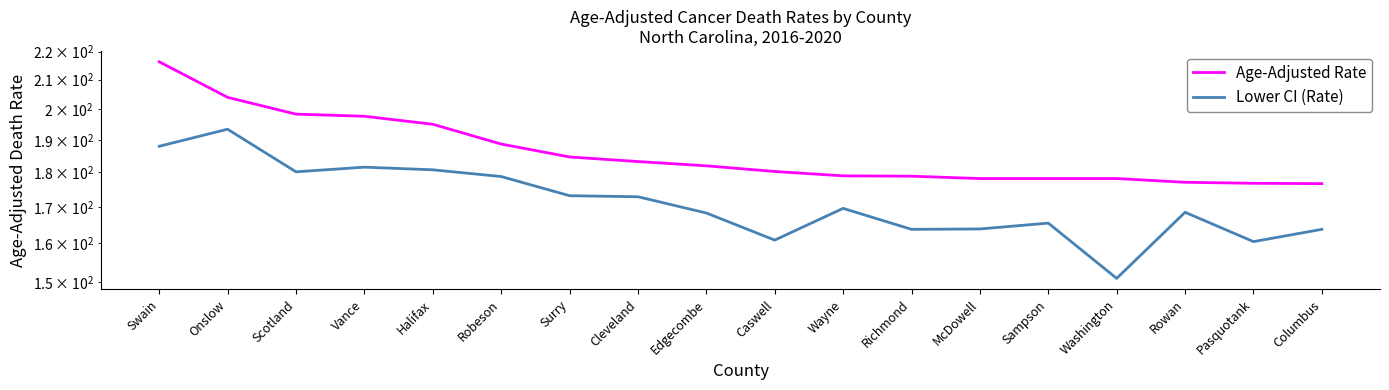

What is the spread (max minus min) of values at Halifax?

14.2